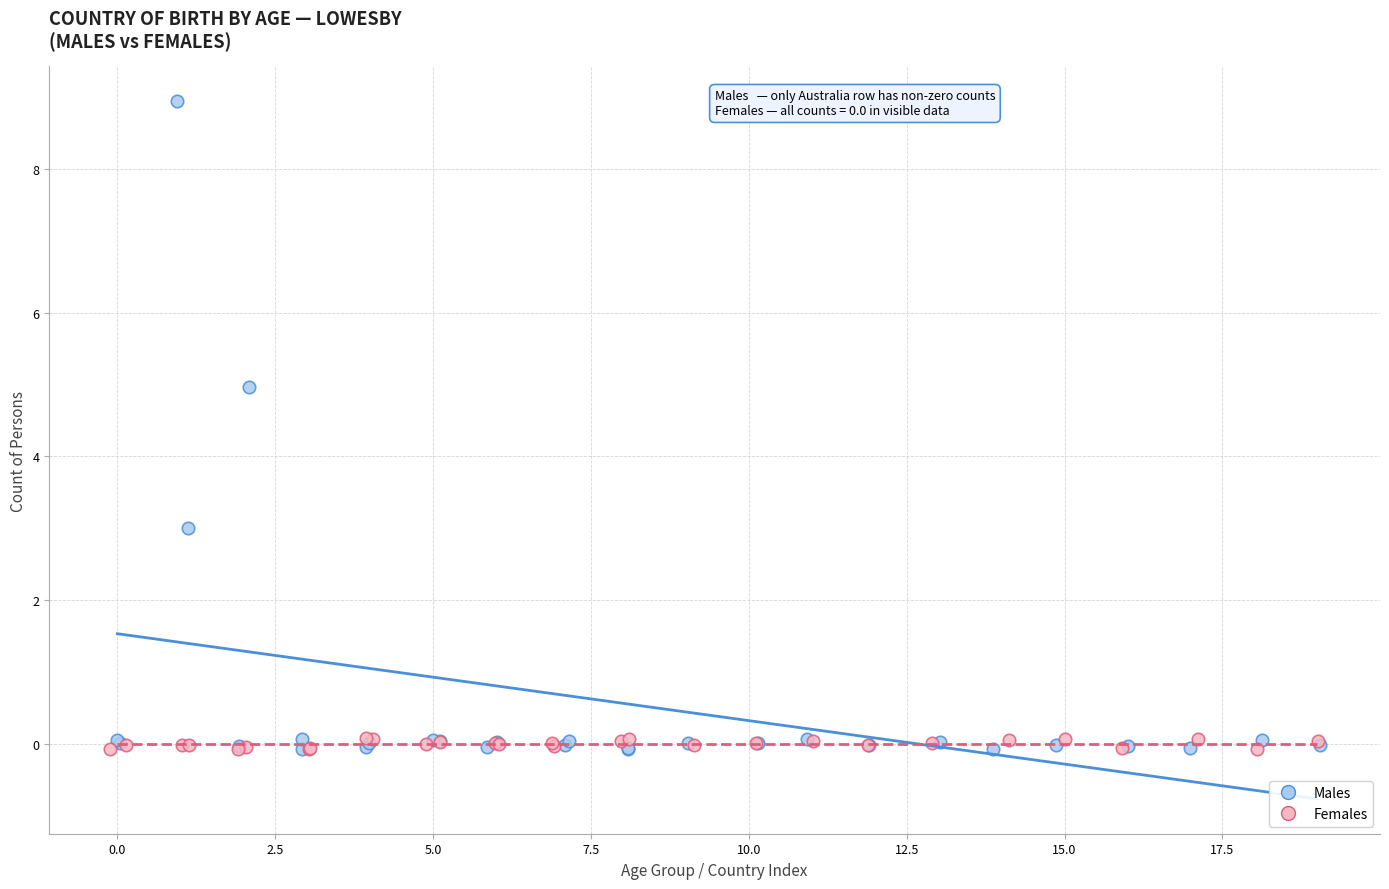

Which series has the largest Y range (max minus min)?

Males